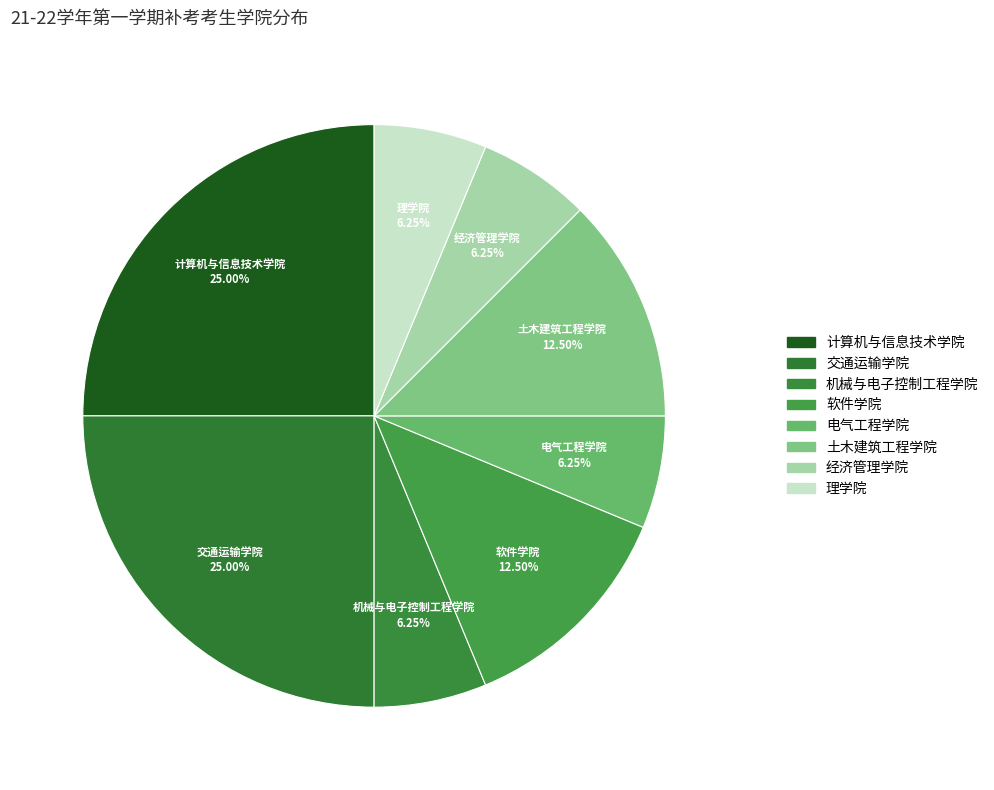

How many slices are in this pie chart?

8